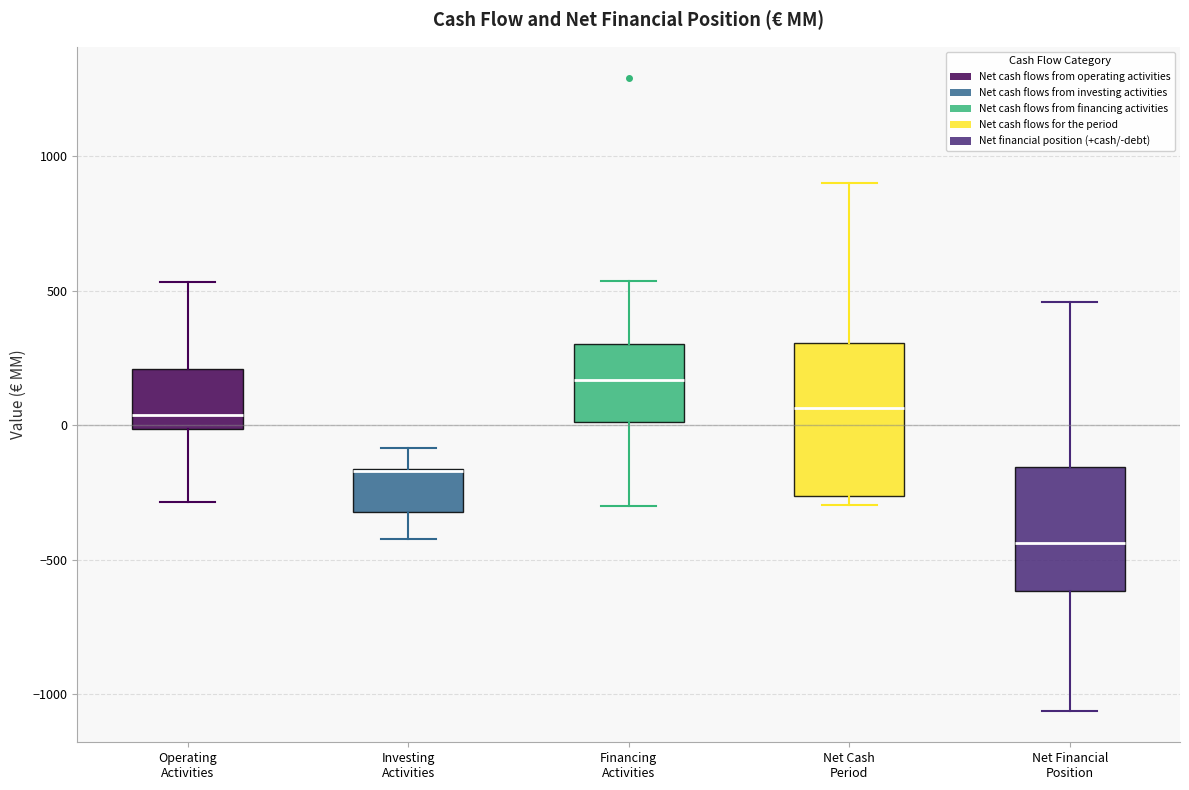

Which box is the tallest, from its lower edge to its upper edge?

Net Cash Period